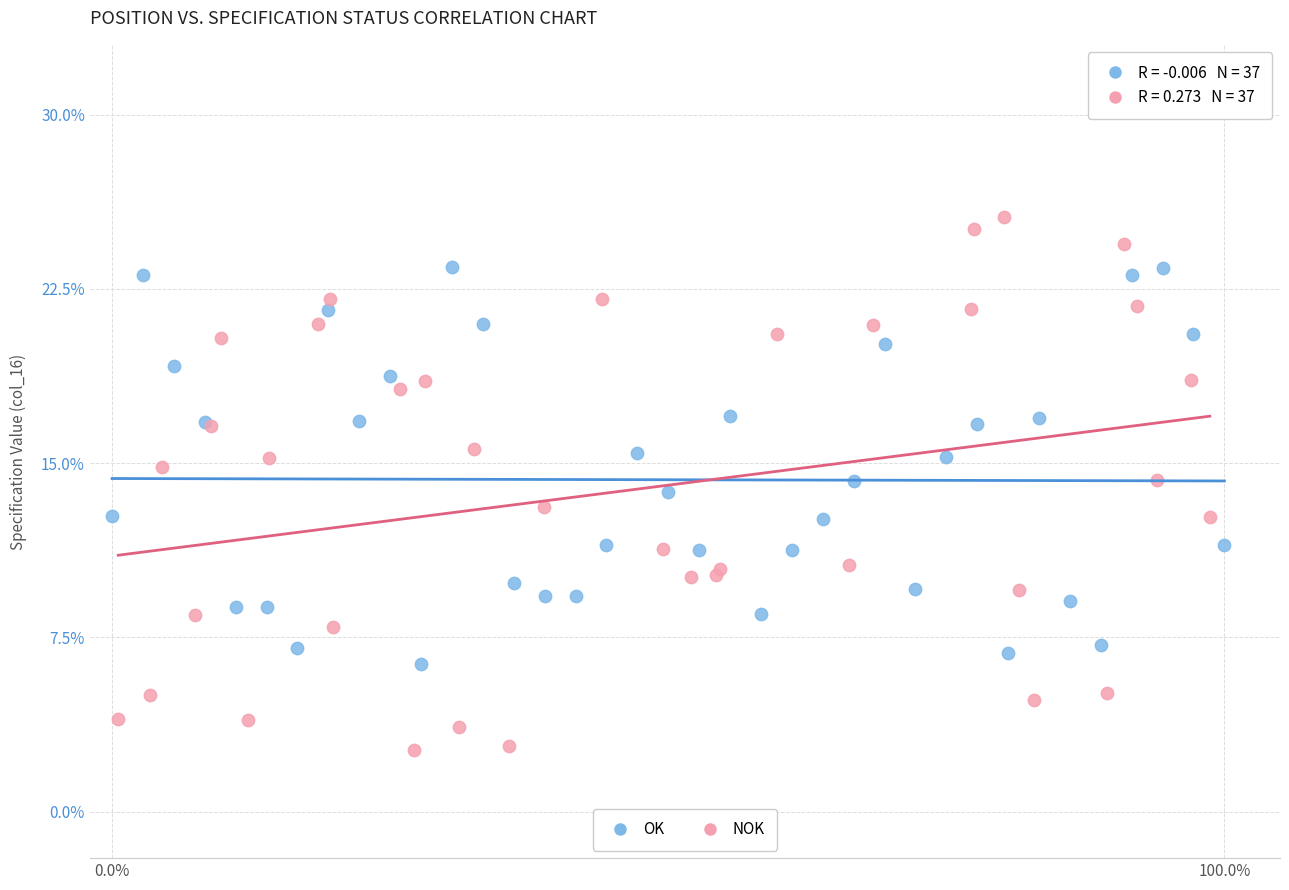

Which series contains the highest Y value?

NOK